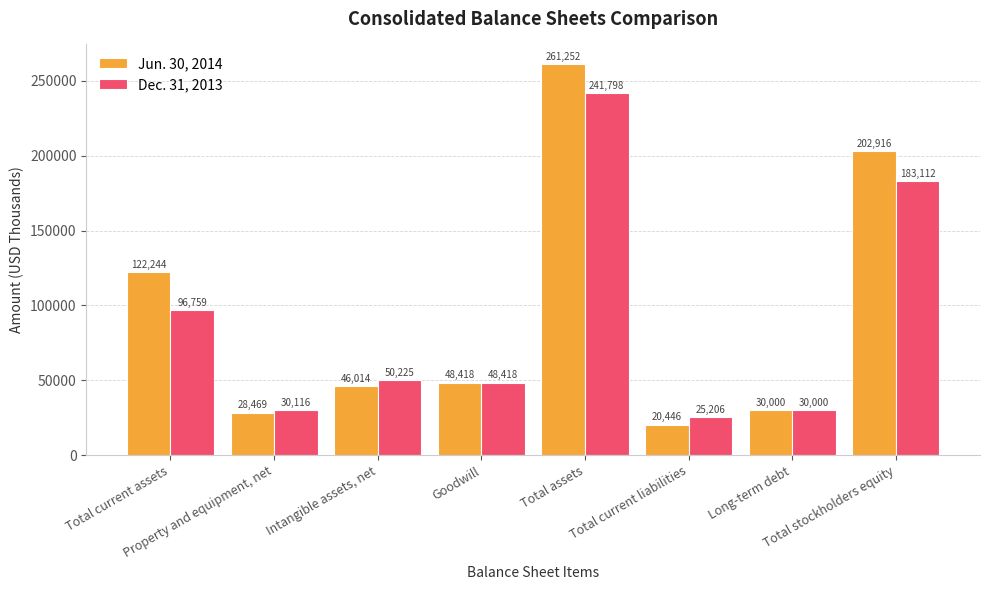

What is the highest value of the Dec. 31, 2013 series?

241798